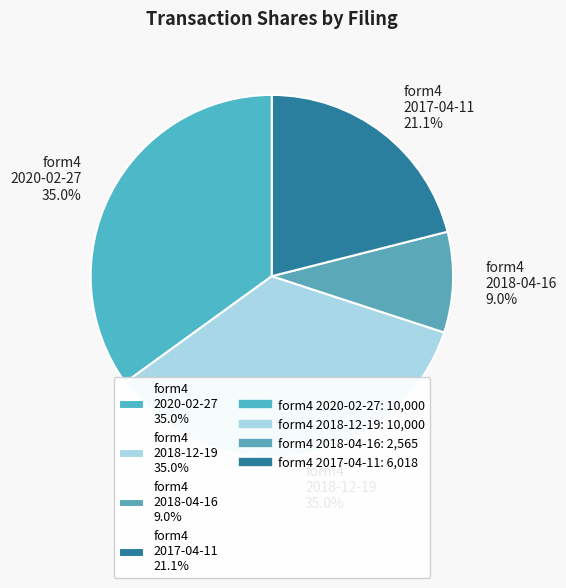

Combined, what portion of the pie is form4 2017-04-11 21.1% and form4 2018-12-19 35.0%?

56.0%